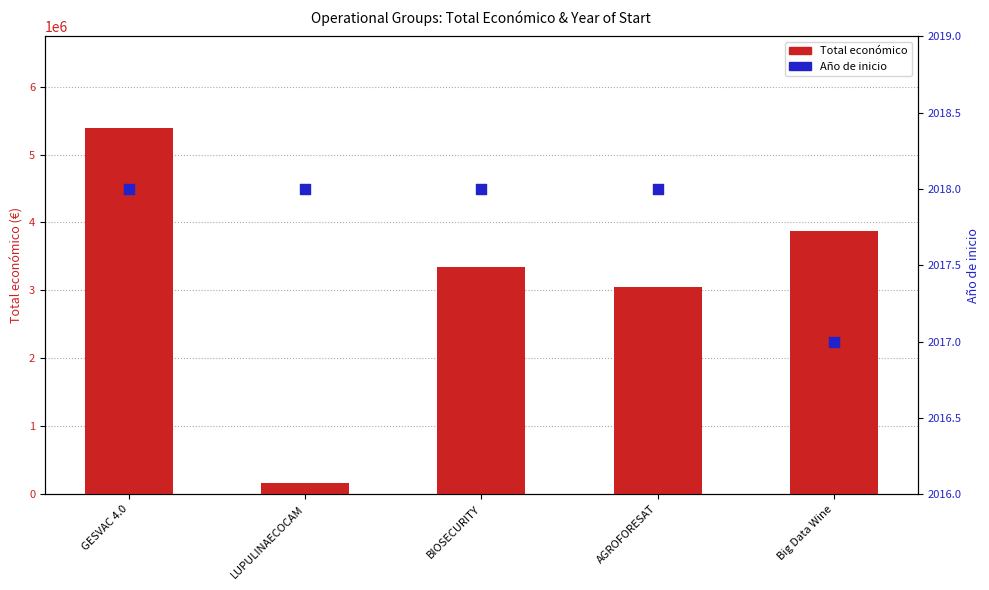

Which series contains the highest Y value?

Total económico